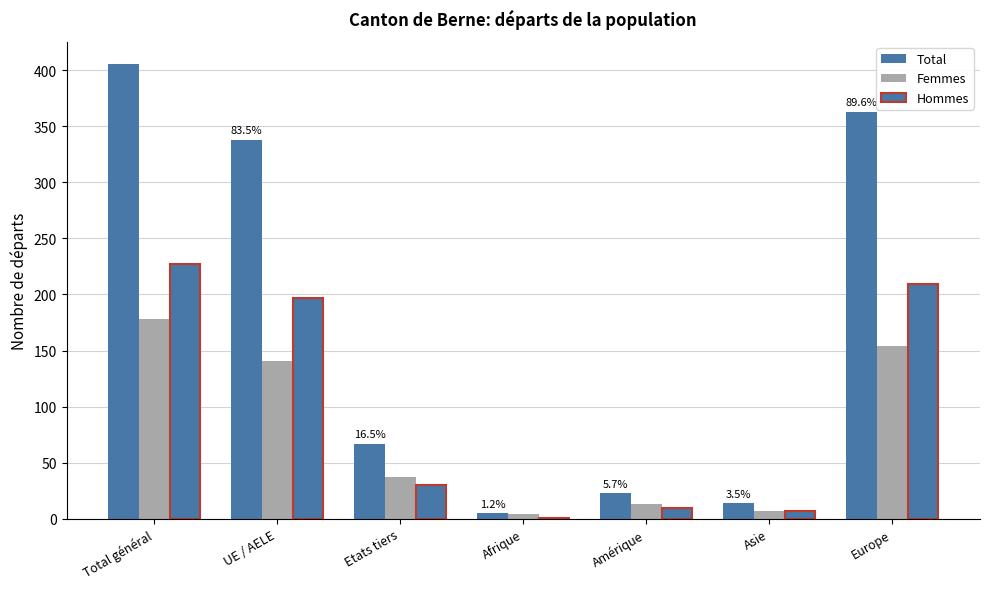

List the labels in order of Femmes value, smallest first.

Afrique, Asie, Amérique, Etats tiers, UE / AELE, Europe, Total général